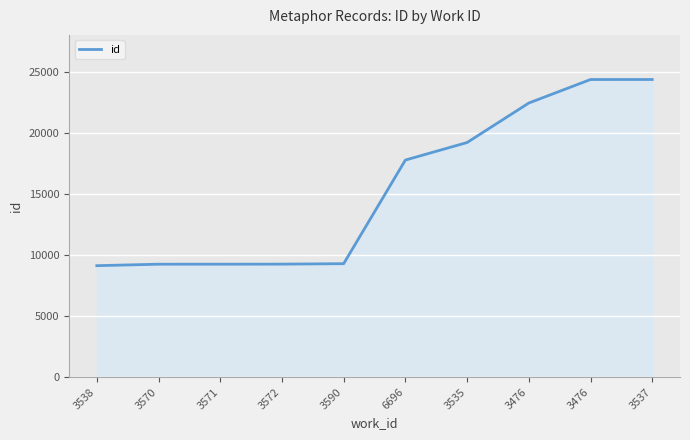

Does the chart have visible grid lines?

Yes